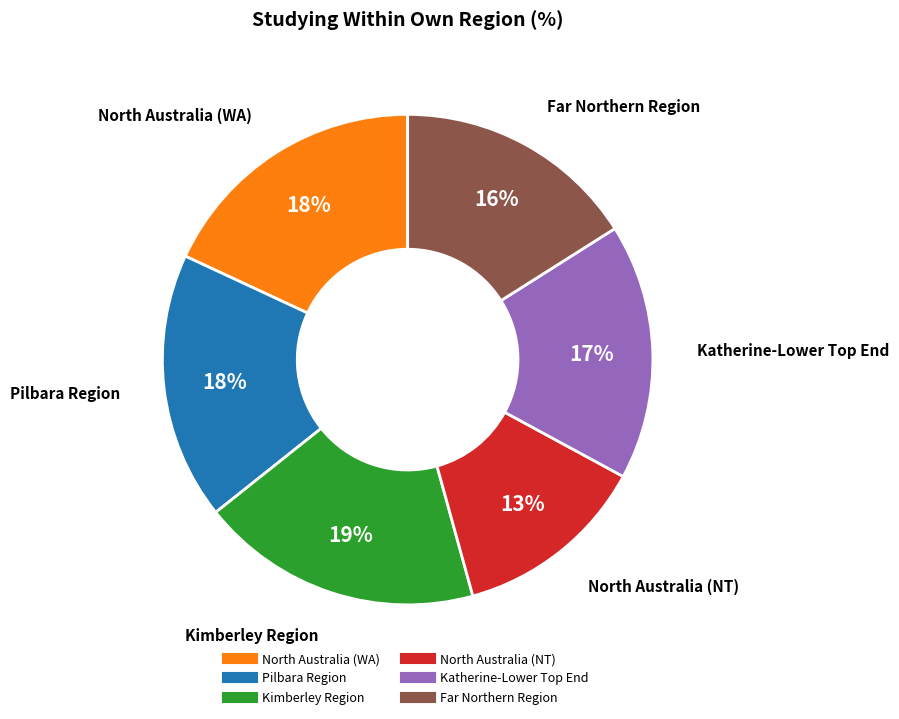

To the nearest percent, what is the average slice percentage?

17%